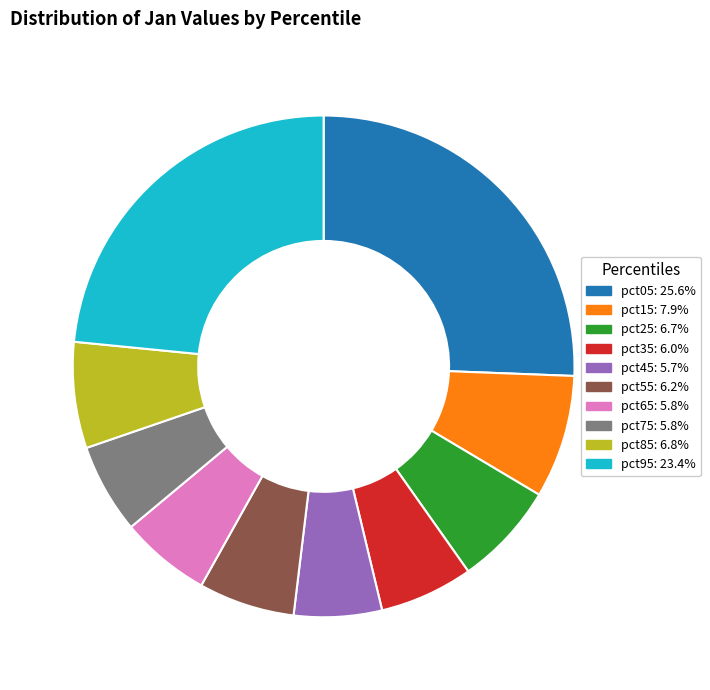

Which has a higher value, pct85 or pct05?

pct05